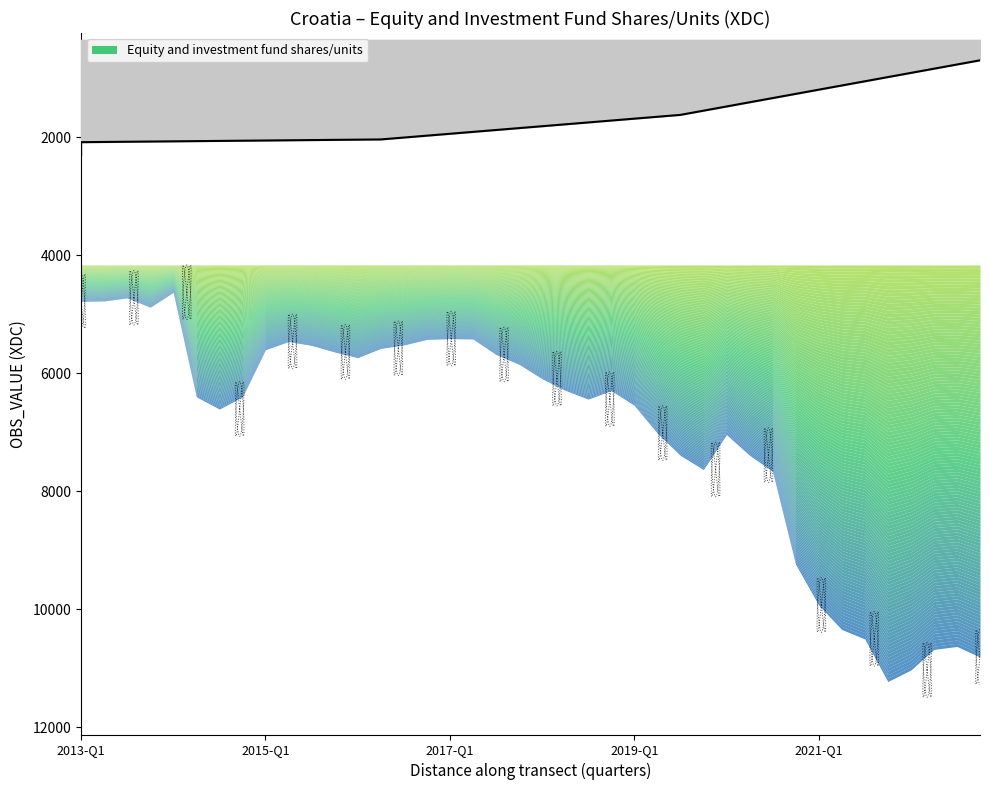

At which label is the value closest to 7926?

2020-Q3